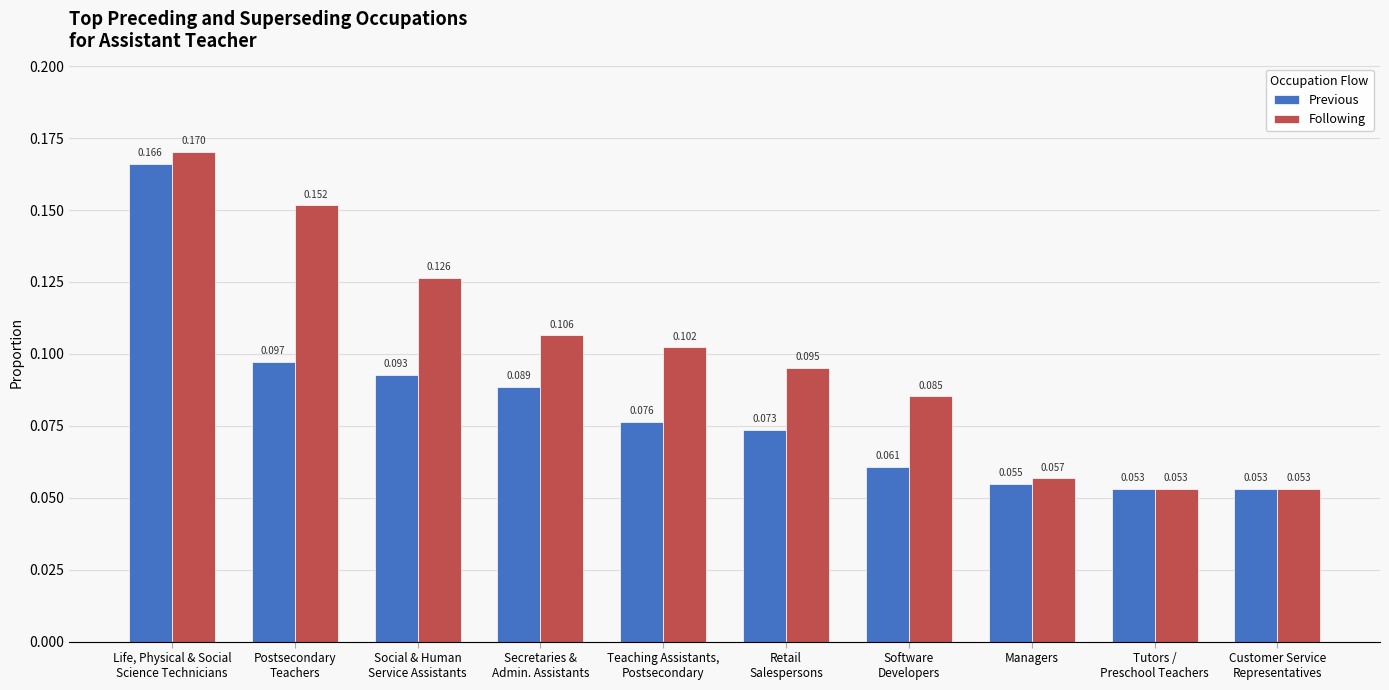

How many groups of bars are there?

10